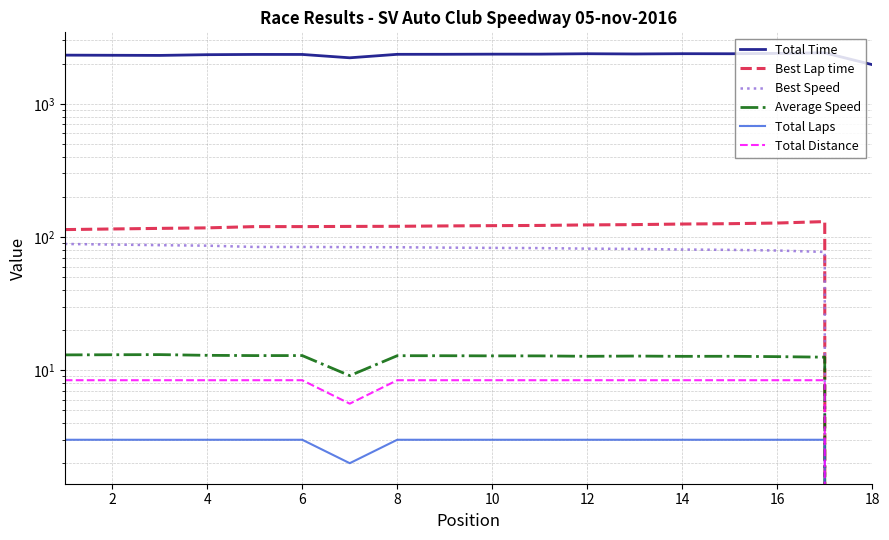

What is the difference between the second highest and minimum values in the Best Lap time series?

127.3